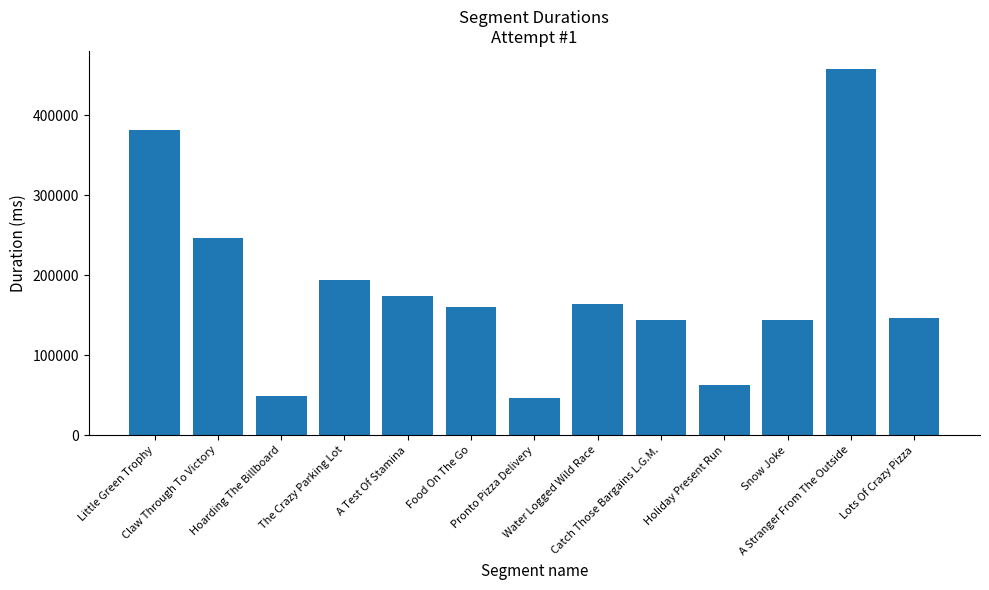

What value does the data have at The Crazy Parking Lot, to the nearest 10?

193240